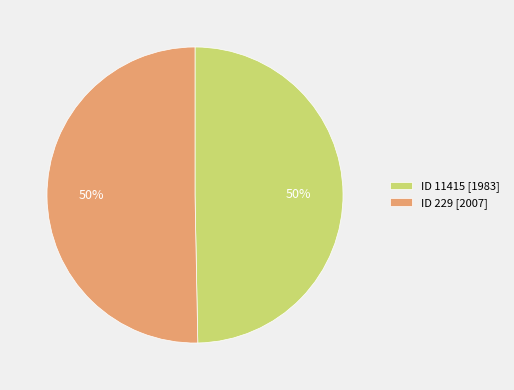

Count the number of slices in the pie.

2